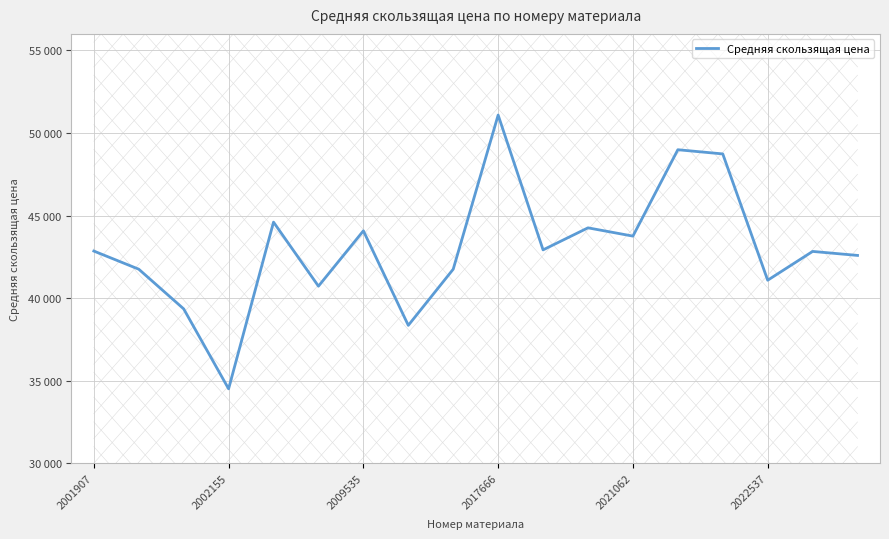

What is the smallest value displayed?

34503.5